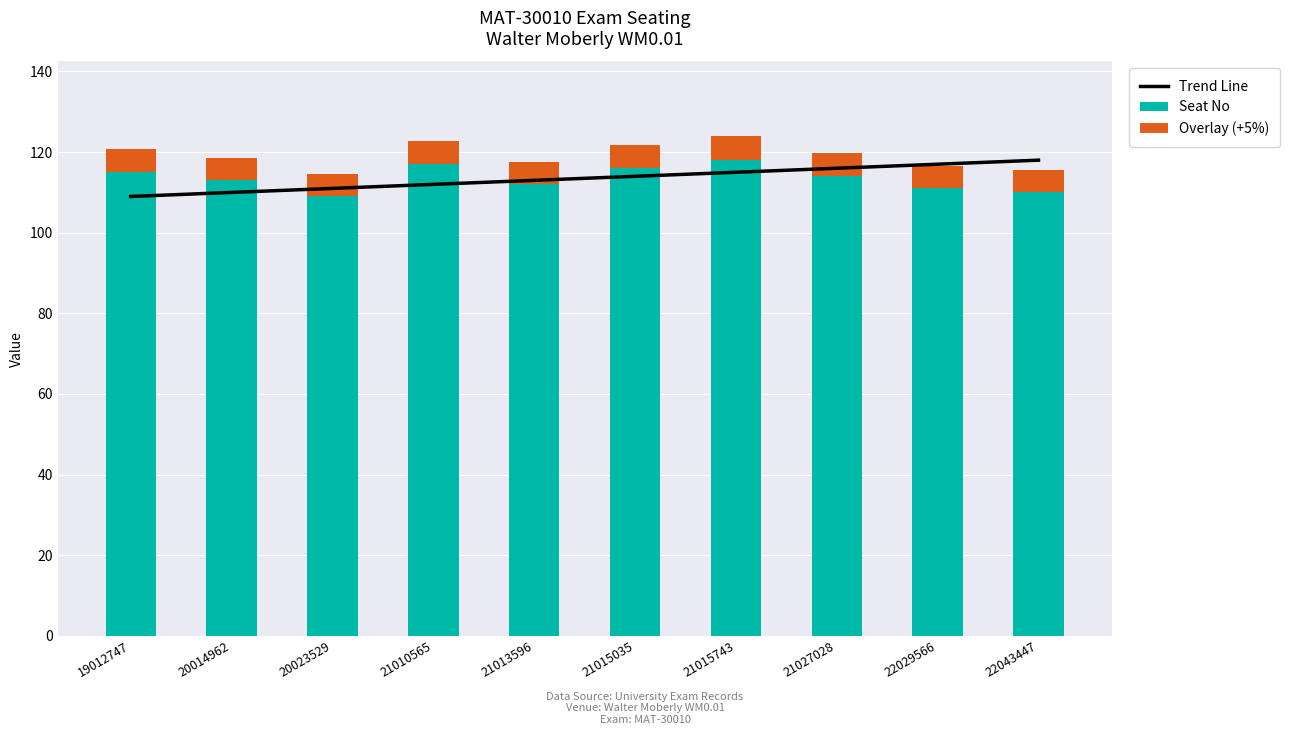

How many groups of bars are there?

10